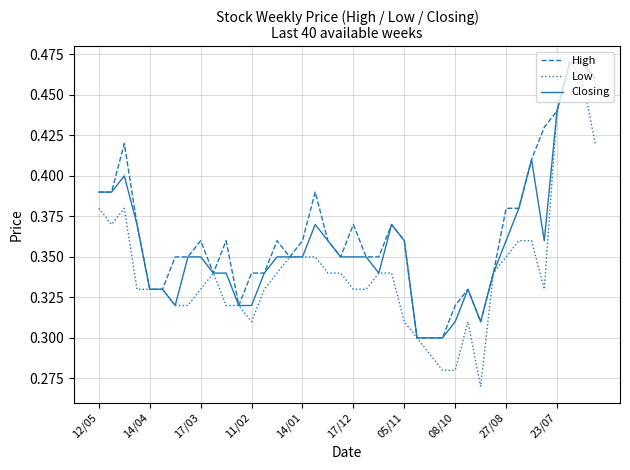

List the series in order of their overall mean, highest first.

High, Closing, Low